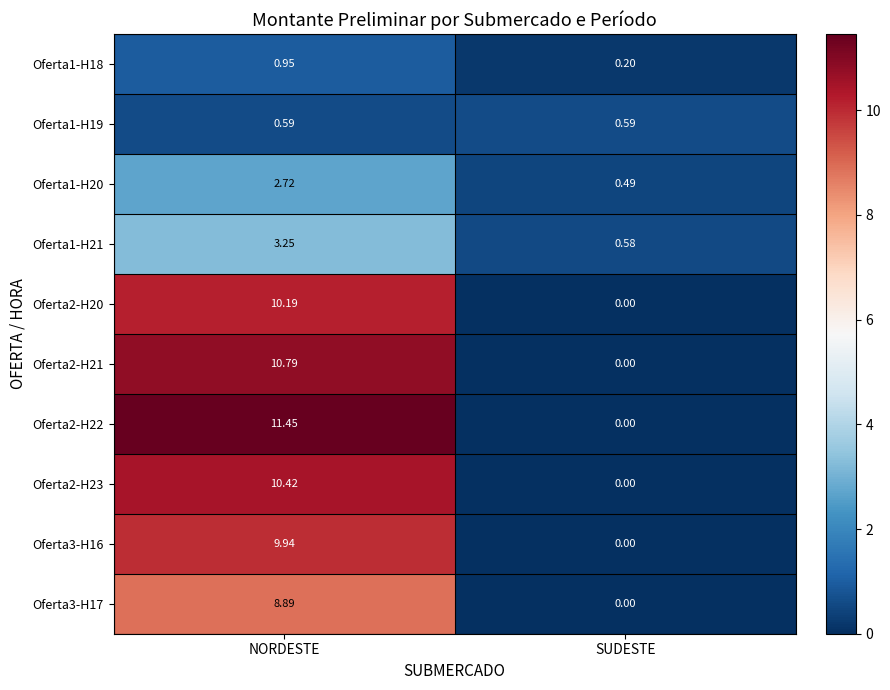

Where does the Oferta1-H21 series first go above 3?

NORDESTE